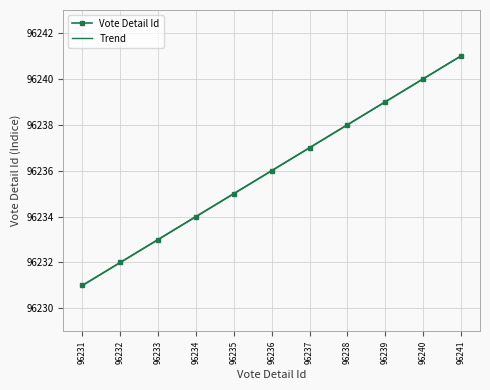

What is the difference between the second highest and second lowest values in the Vote Detail Id series?

8.0